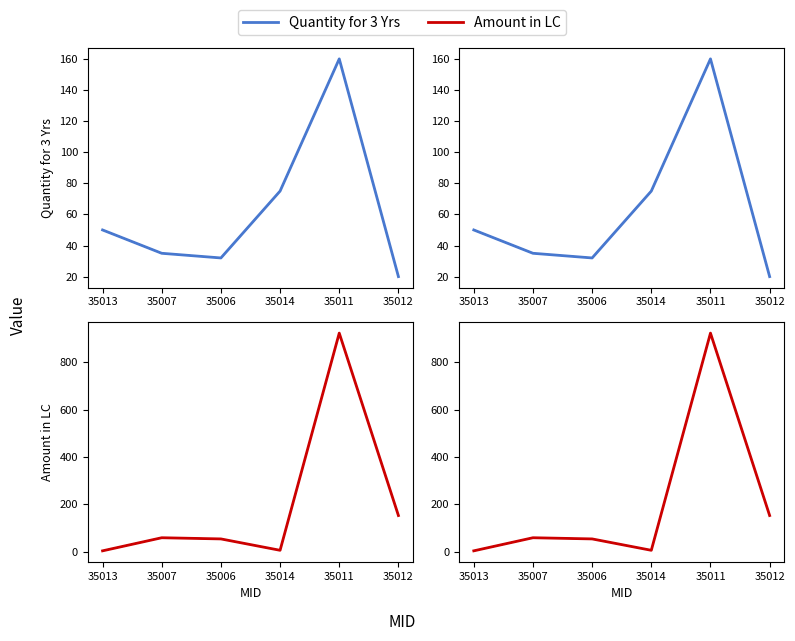

Between which two adjacent categories do Amount in LC and Quantity for 3 Yrs first intersect?

35013 and 35007